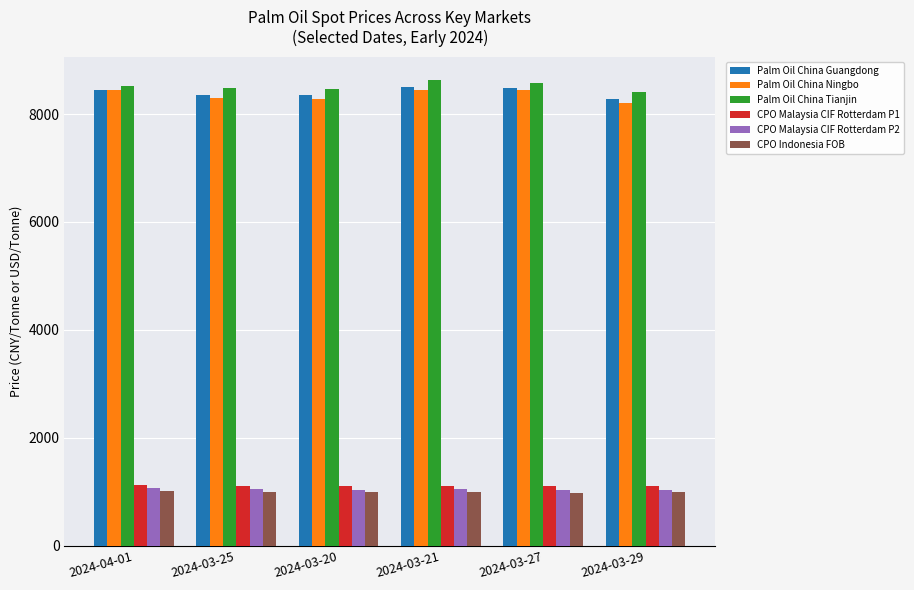

What is the sum of all Palm Oil China Ningbo values?

50120.0